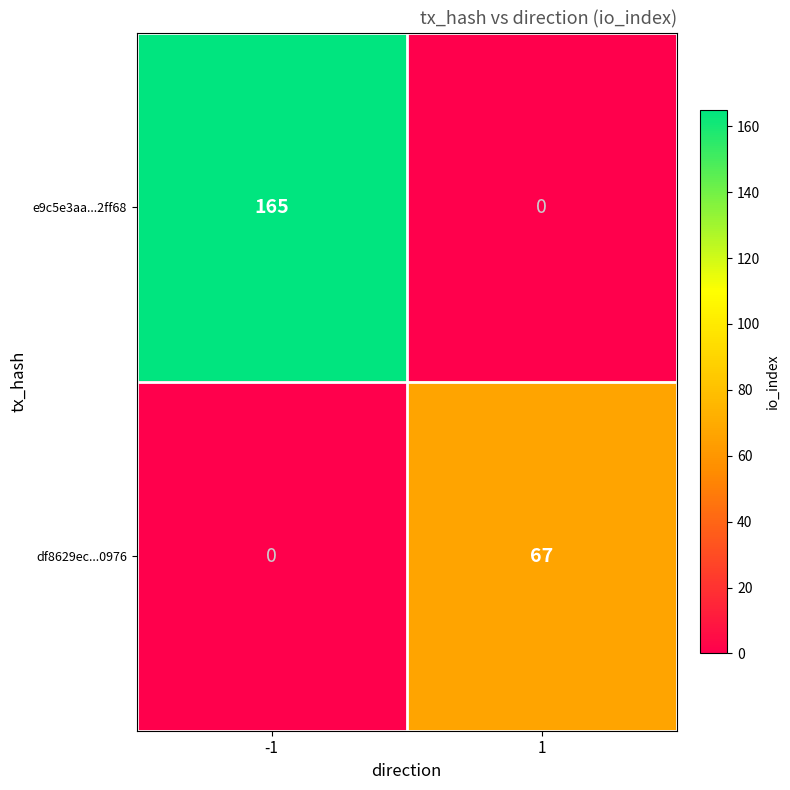

At -1, list the series in order from smallest to largest.

df8629ec...0976, e9c5e3aa...2ff68